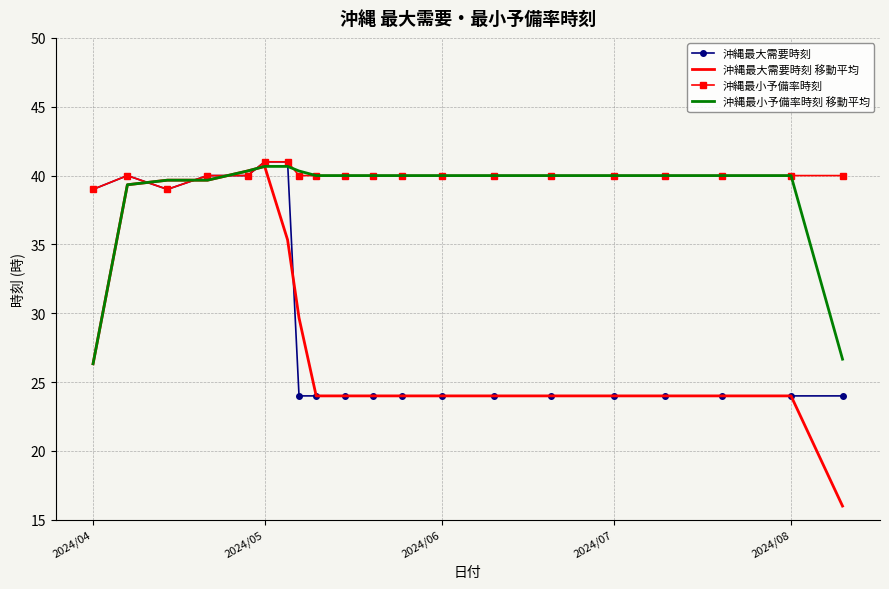

Which series has the largest range (max minus min)?

沖縄最大需要時刻 移動平均